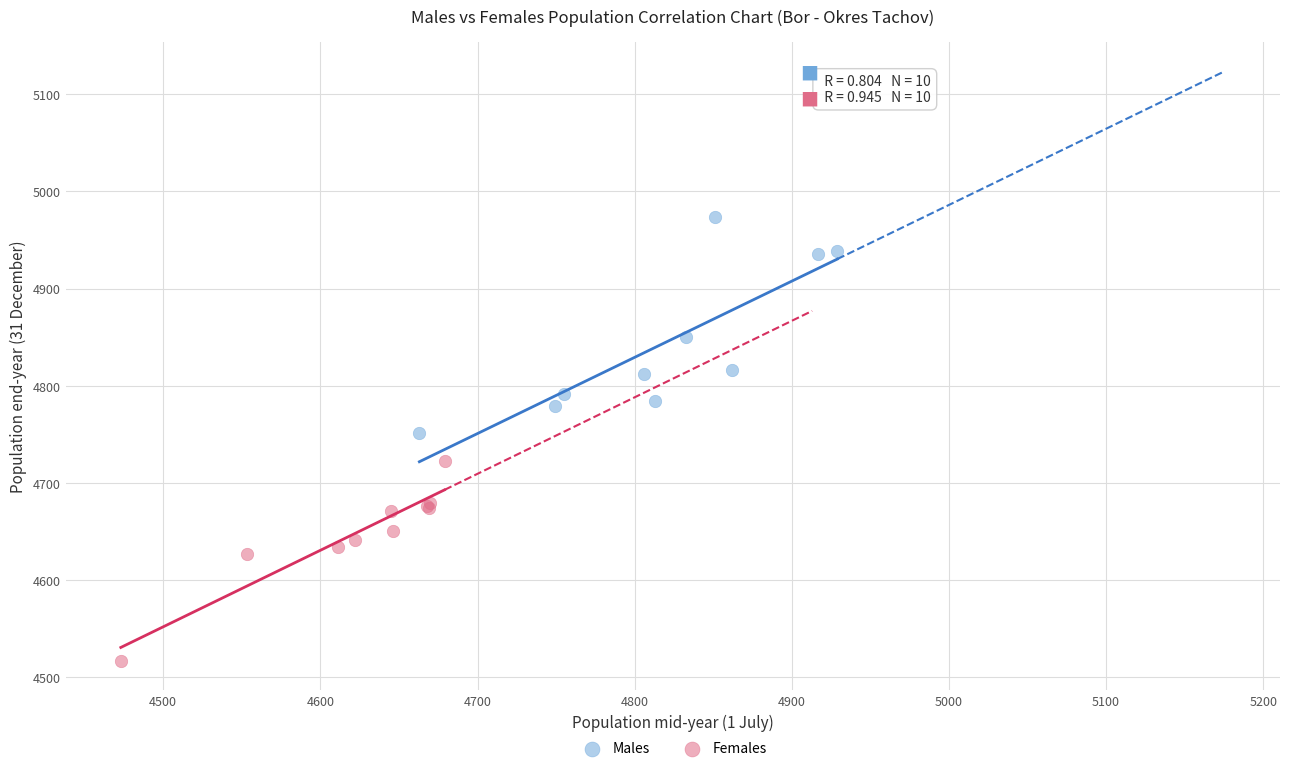

Which series contains the lowest Y value?

Females